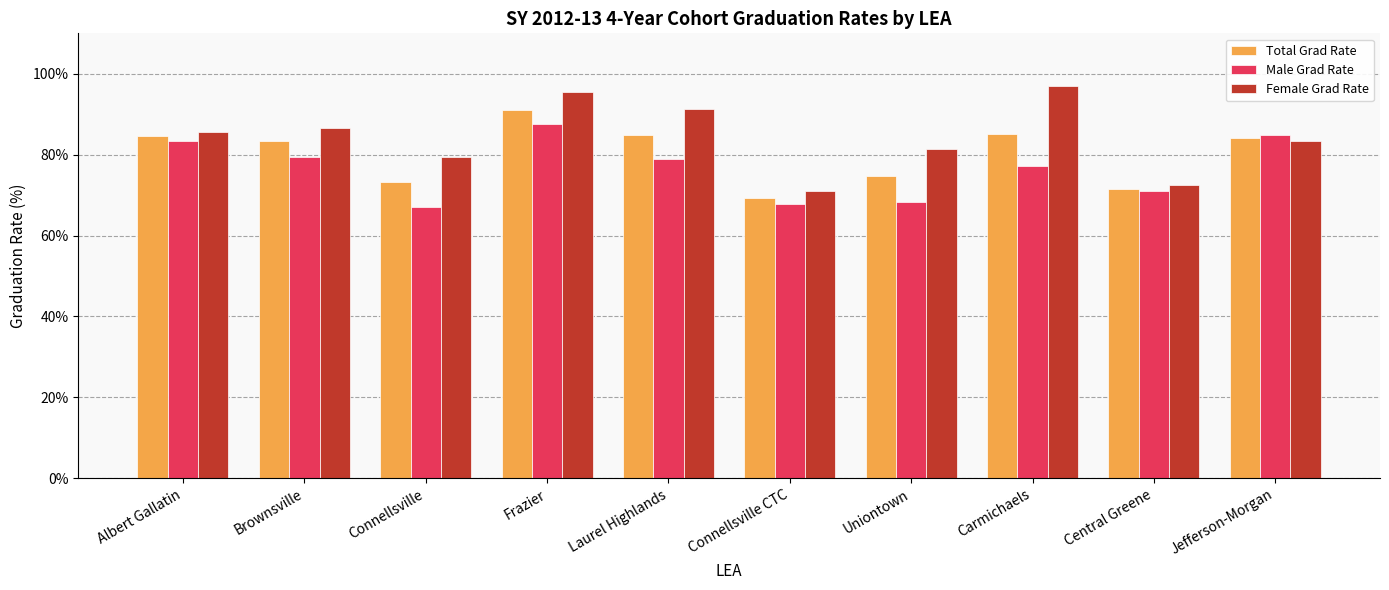

What is the label of the 6th bar from the right?

Laurel Highlands